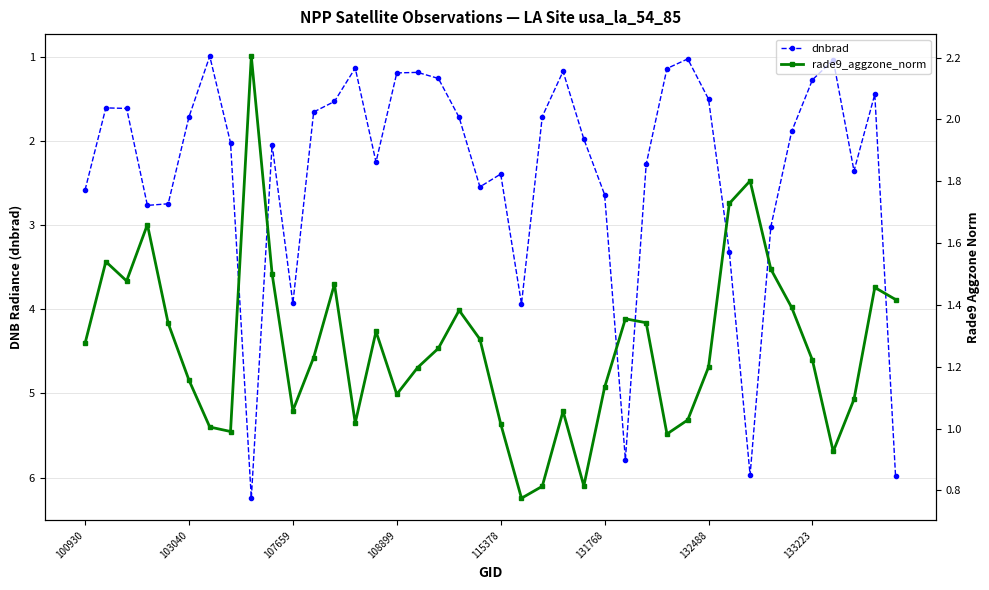

Does the chart have visible grid lines?

Yes